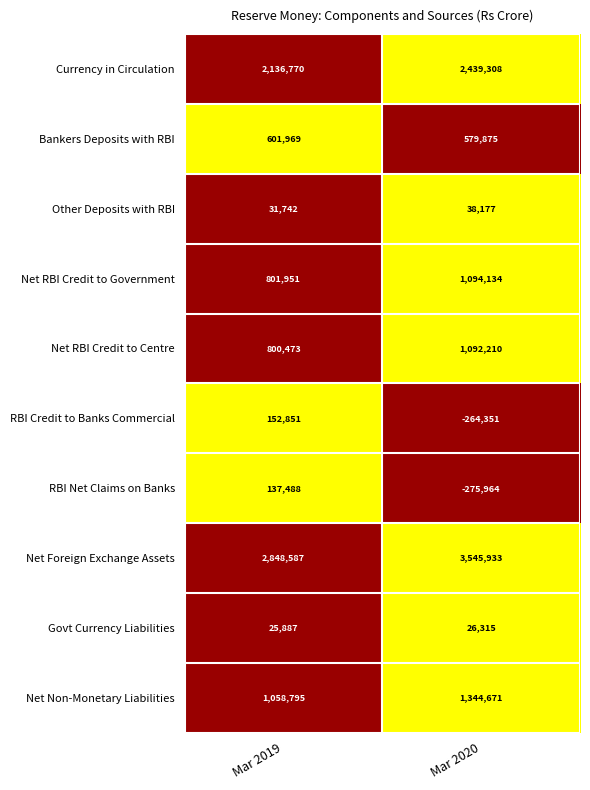

What is the highest value of the Net Foreign Exchange Assets series?

3545933